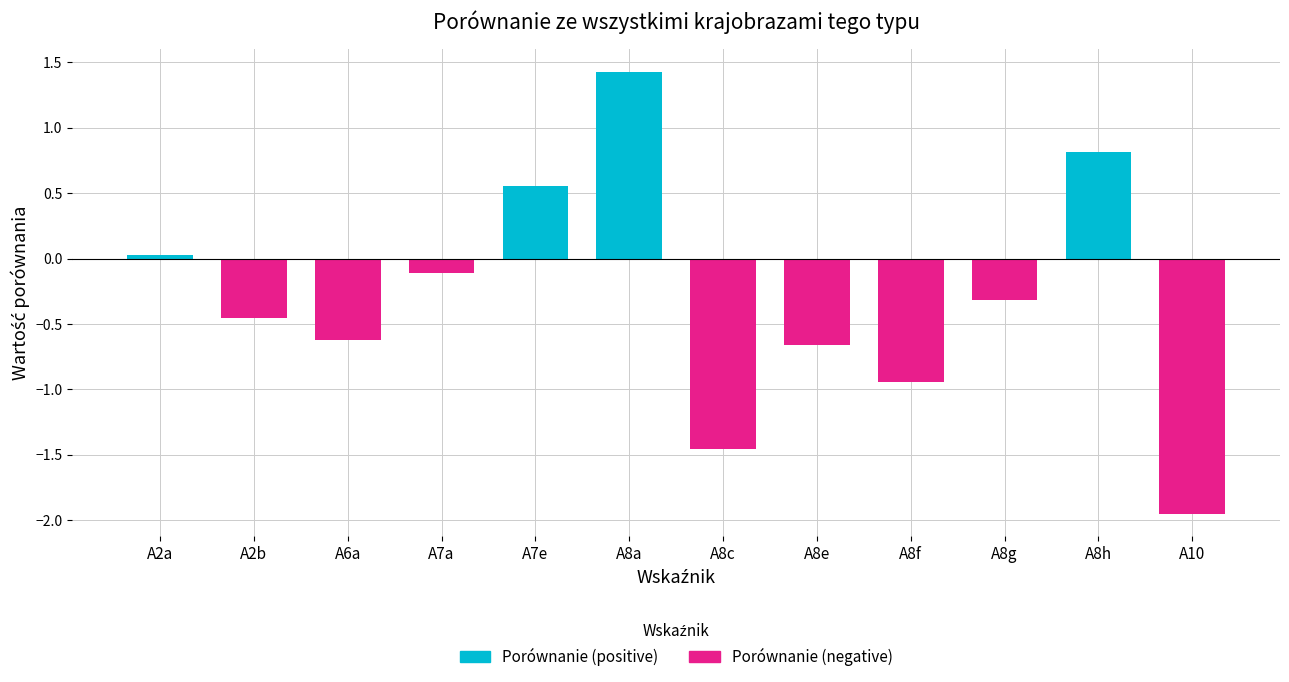

Which series has the largest range (max minus min)?

Porównanie (negative)